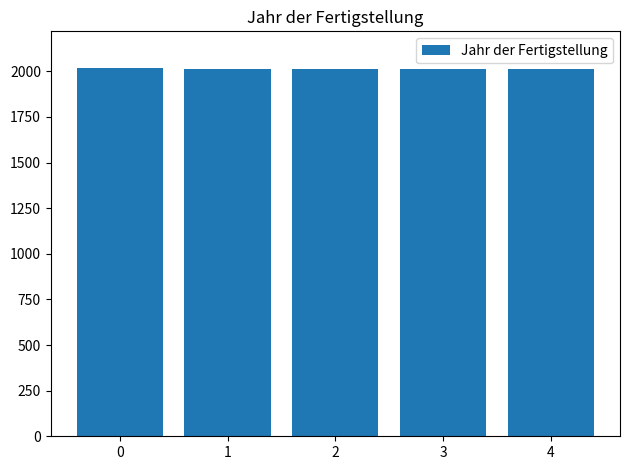

What is the sum of the values at 3 and 2?

4021